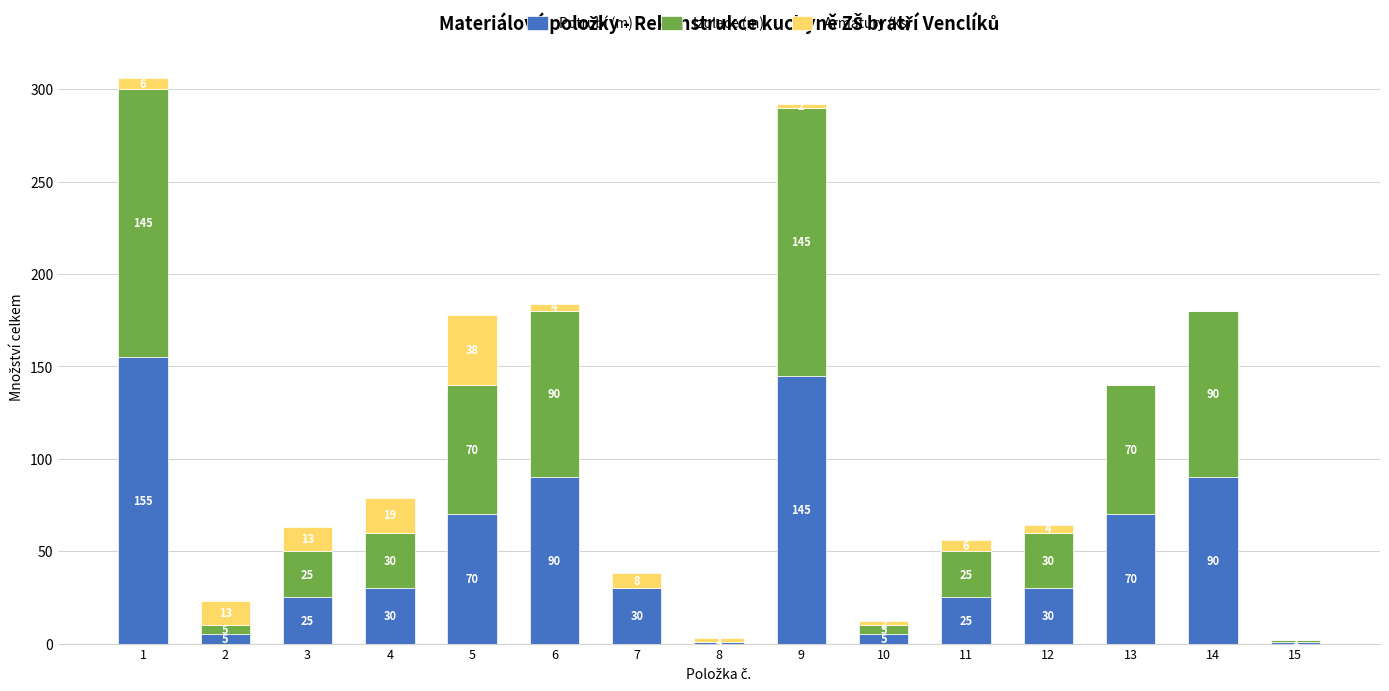

The Potrubí (m) series shows 30 at 4. True or false?

True